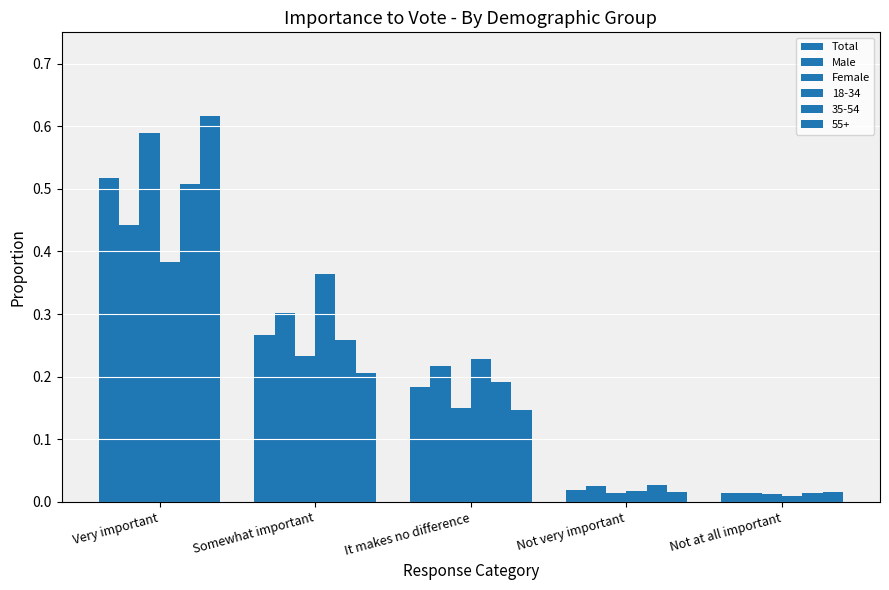

Which category has the lowest value in the Male series?

Not at all important